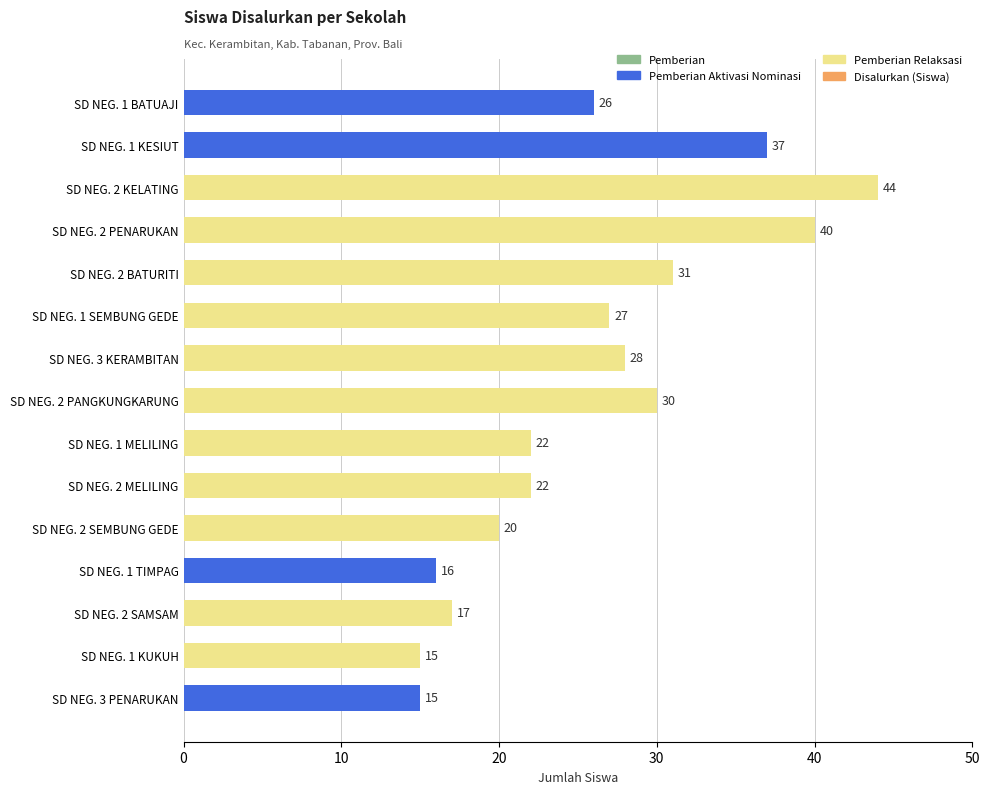

At which category does the chart reach its peak across all series?

SD NEG. 2 KELATING